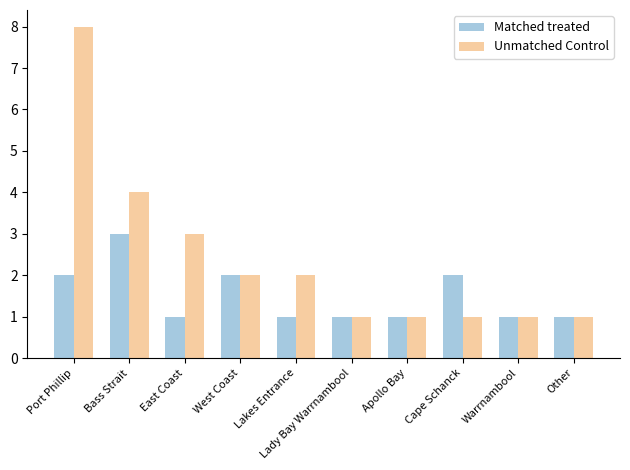

What is the average value of the Unmatched Control series?

2